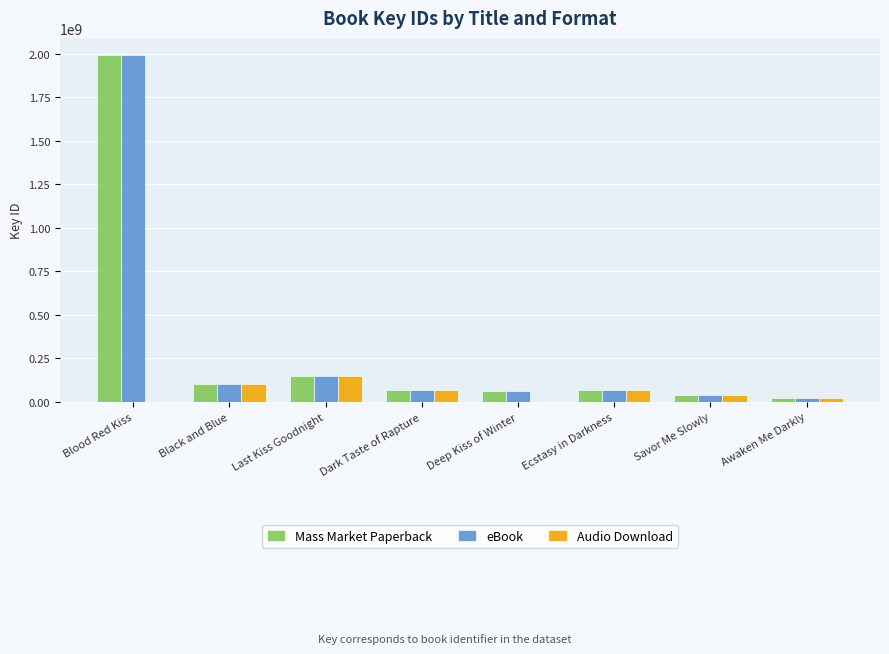

The Mass Market Paperback series shows 29790757 at Black and Blue. True or false?

False